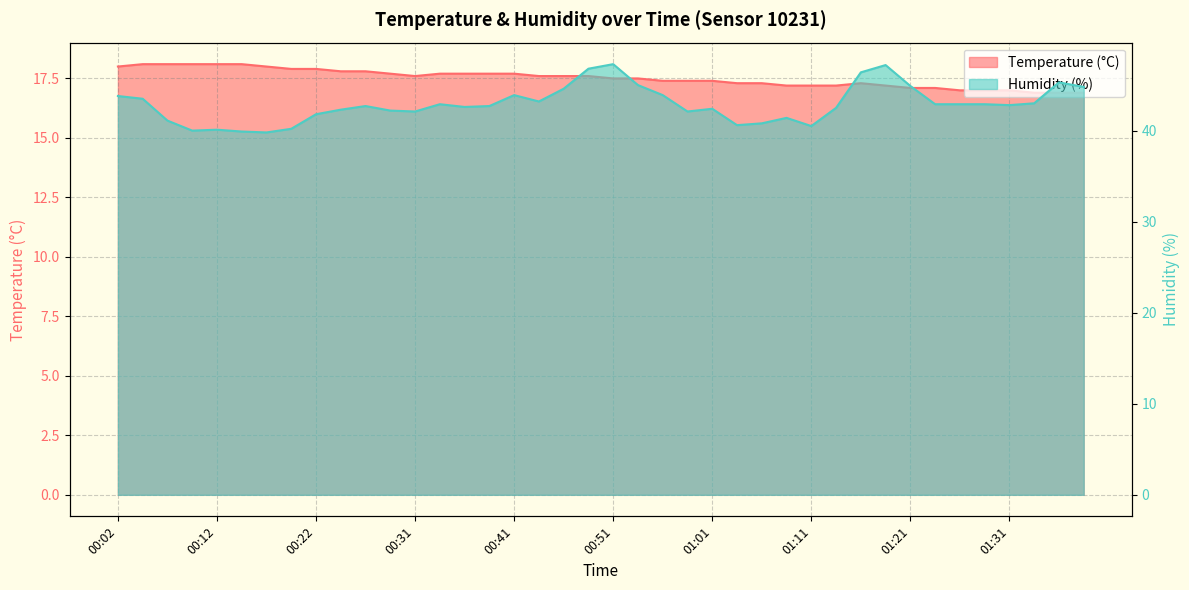

Which series changed the most between 00:27 and 01:26?

Temperature (°C)